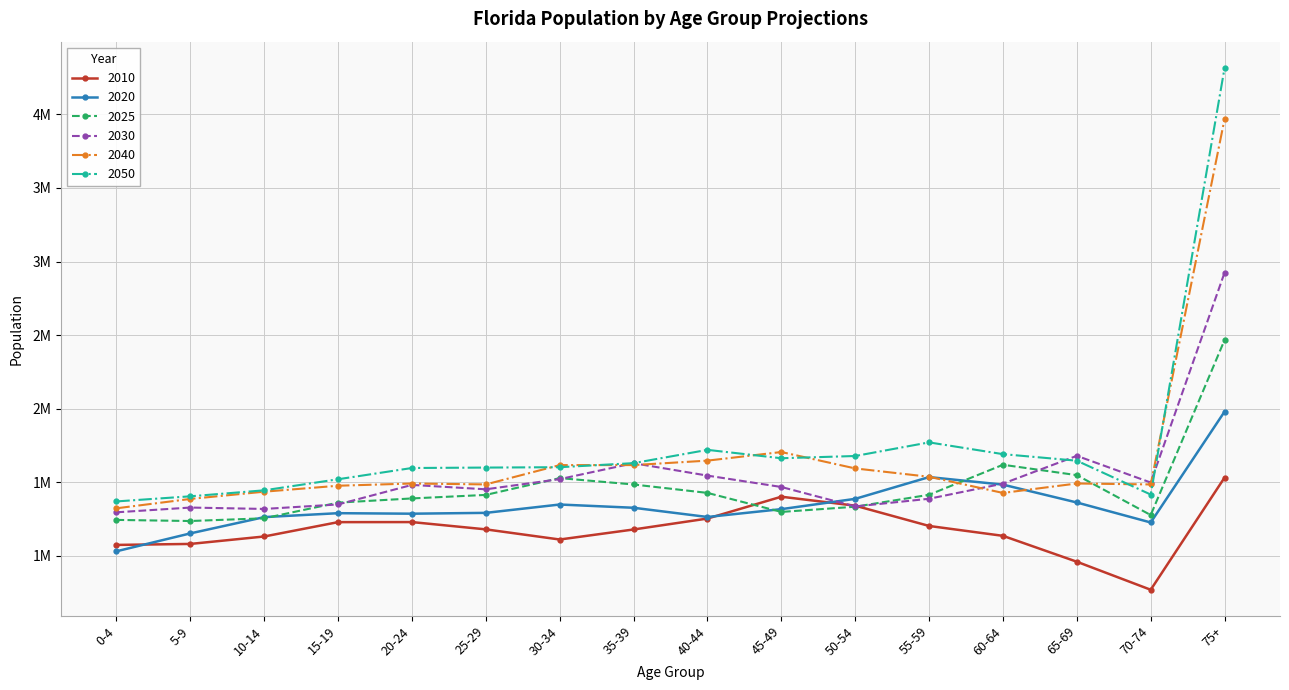

Reading right to left, extract all data points from this chart.

2010: 75+=1531662	70-74=768707	65-69=959233	60-64=1135250	55-59=1202418	50-54=1340291	45-49=1401202	40-44=1252787	35-39=1178467	30-34=1110318	25-29=1179227	20-24=1228758	15-19=1228382	10-14=1130847	5-9=1080255	0-4=1073506
2020: 75+=1980020	70-74=1226063	65-69=1361943	60-64=1483312	55-59=1534670	50-54=1386691	45-49=1316747	40-44=1263395	35-39=1326070	30-34=1348166	25-29=1291440	20-24=1285788	15-19=1289224	10-14=1262516	5-9=1151858	0-4=1030284
2025: 75+=2466944	70-74=1276546	65-69=1547815	60-64=1618353	55-59=1414410	50-54=1333162	45-49=1297760	40-44=1427116	35-39=1484325	30-34=1527714	25-29=1413512	20-24=1389527	15-19=1361021	10-14=1254561	5-9=1236024	0-4=1243501
2030: 75+=2925137	70-74=1497610	65-69=1679085	60-64=1490175	55-59=1387330	50-54=1334923	45-49=1467317	40-44=1544672	35-39=1628983	30-34=1520779	25-29=1451543	20-24=1481445	15-19=1348735	10-14=1318058	5-9=1327556	0-4=1295146
2040: 75+=3969861	70-74=1484680	65-69=1491086	60-64=1426873	55-59=1536733	50-54=1593433	45-49=1704978	40-44=1646511	35-39=1616295	30-34=1616007	25-29=1484790	20-24=1490978	15-19=1475846	10-14=1435390	5-9=1386123	0-4=1322431
2050: 75+=4317093	70-74=1415924	65-69=1646027	60-64=1690556	55-59=1770560	50-54=1677974	45-49=1662724	40-44=1719709	35-39=1629454	30-34=1601829	25-29=1599299	20-24=1596413	15-19=1519957	10-14=1444705	5-9=1403941	0-4=1369140